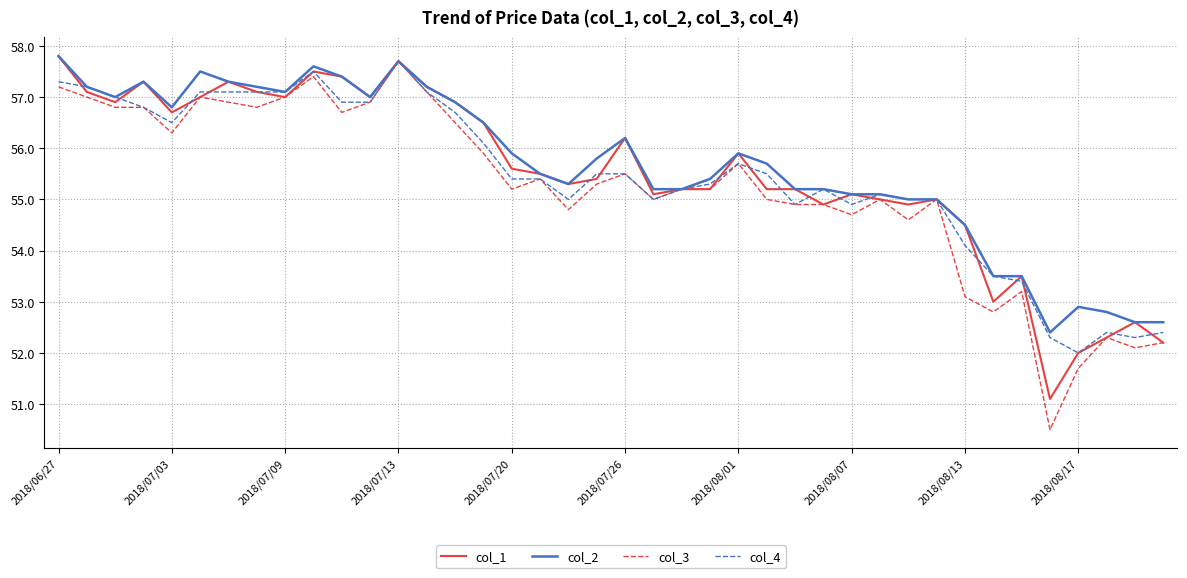

Which series has the largest range (max minus min)?

col_3